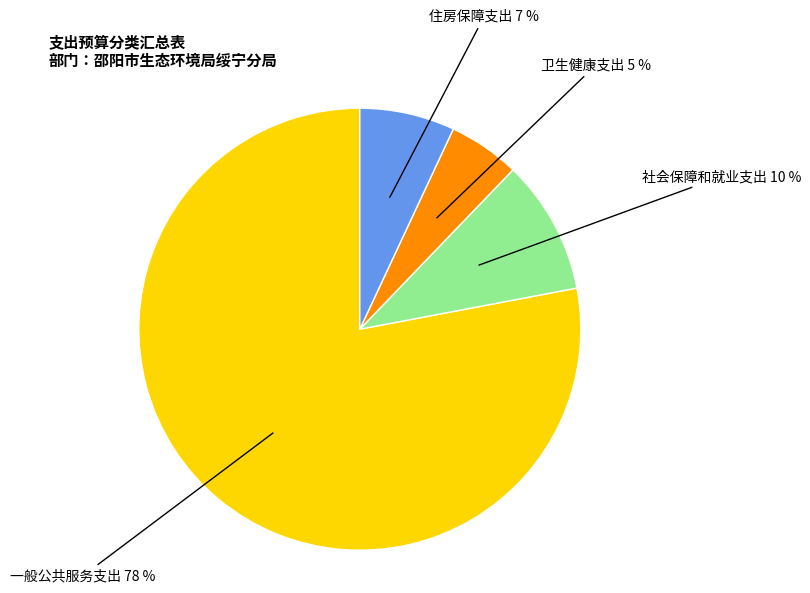

How many segments does this pie chart have?

4